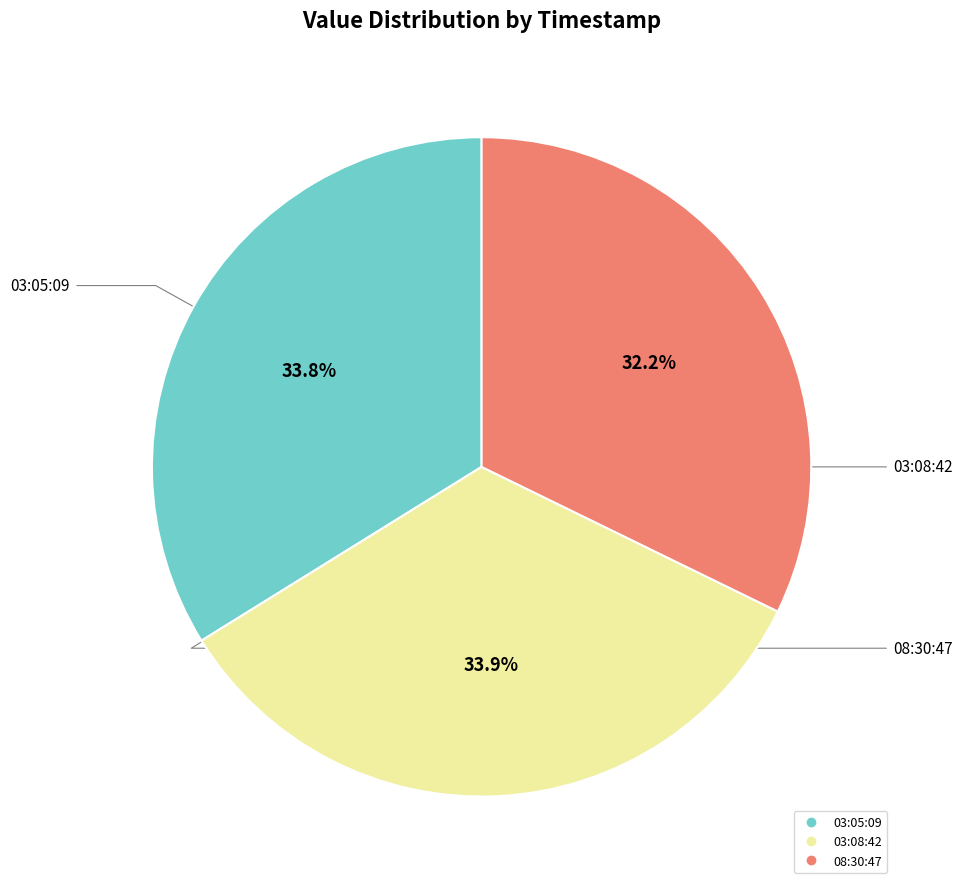

Is there any slice that represents more than half of the pie?

No